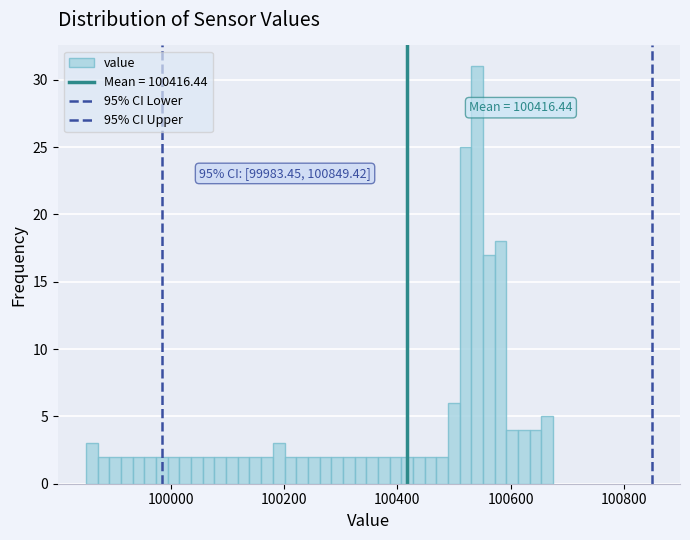

Around what value on the x-axis is the tallest bar? Give the approximate position of its centre, as read against the axis.

100540